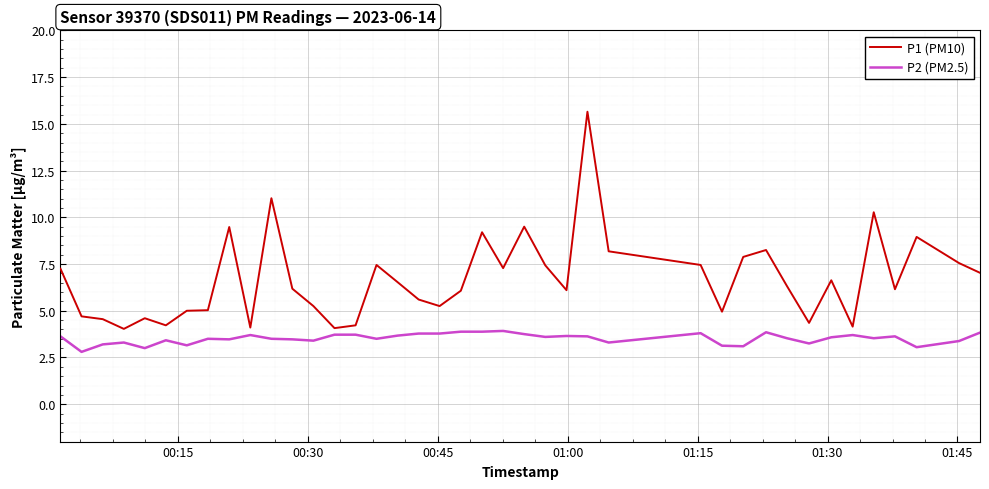

Which series has the largest total across all categories?

P1 (PM10)